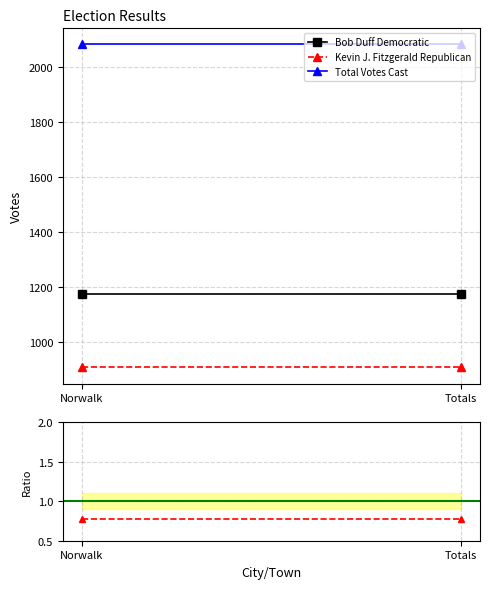

Reading left to right, transcribe all the data shown in this chart.

Bob Duff Democratic: Norwalk=1174.0	Totals=1174.0
Kevin J. Fitzgerald Republican: Norwalk=908.0	Totals=908.0
Total Votes Cast: Norwalk=2082.0	Totals=2082.0
Kevin J. Fitzgerald Republican / Bob Duff Democratic: Norwalk=0.8	Totals=0.8